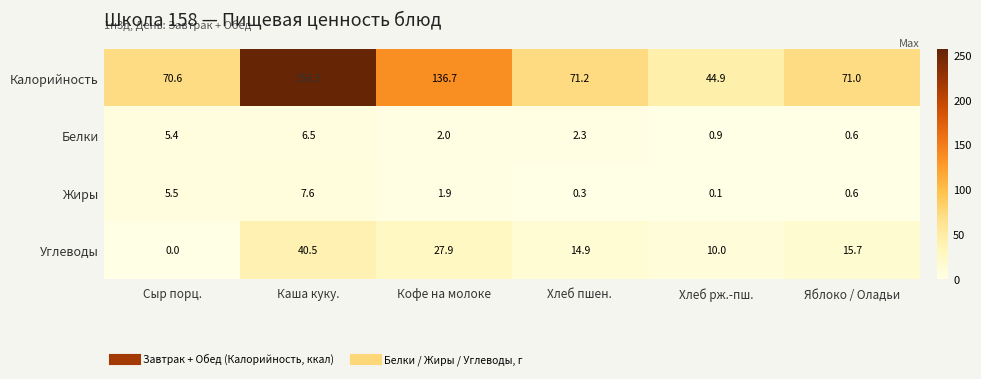

True or false: Углеводы has a value of 14.9 at Хлеб пшен..

True